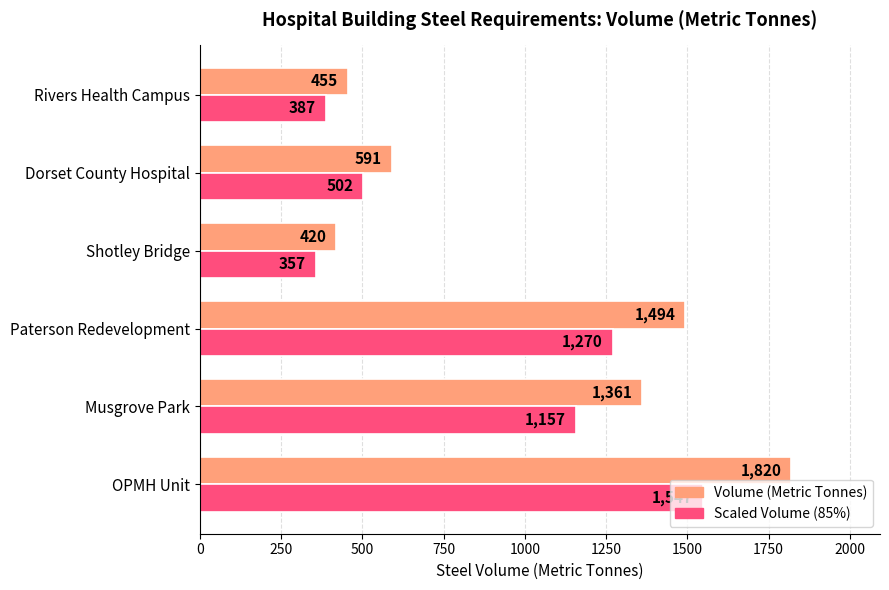

Which series has the widest spread of values?

Volume (Metric Tonnes)